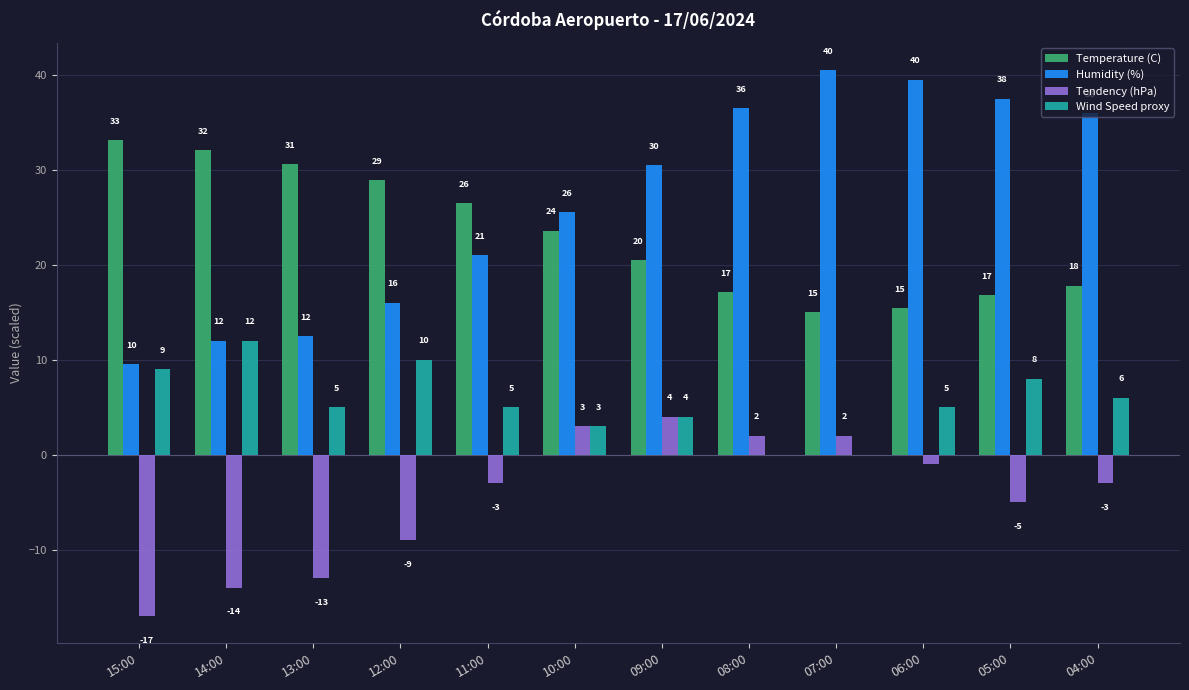

What is the difference between the Tendency (hPa) values at 14:00 and 10:00?

17.0